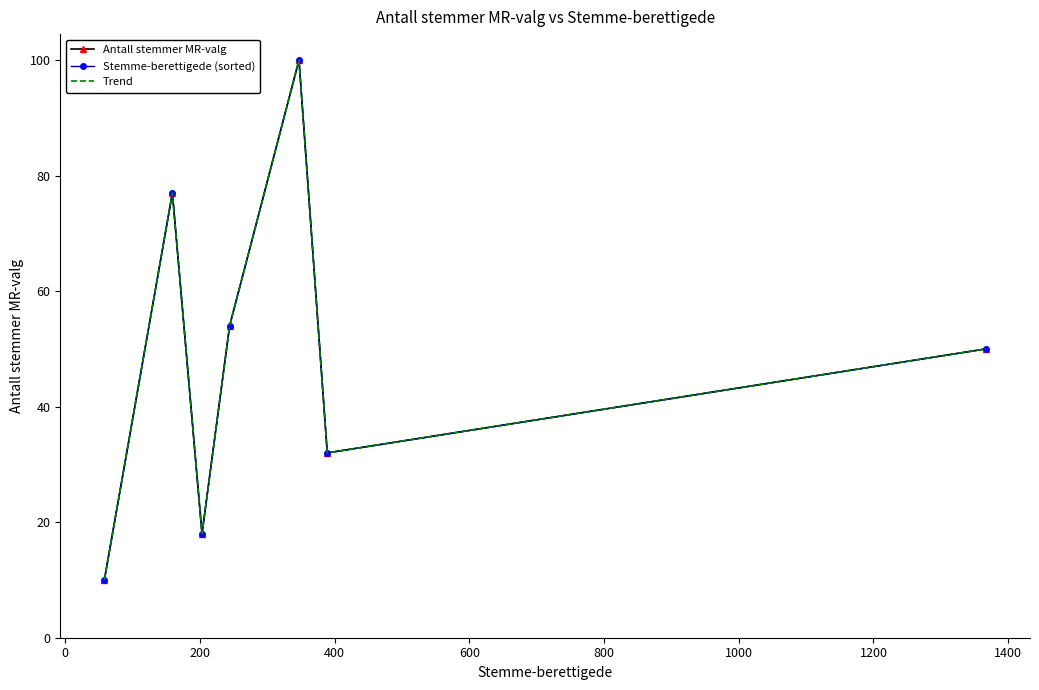

Which series has the largest range (max minus min)?

Antall stemmer MR-valg